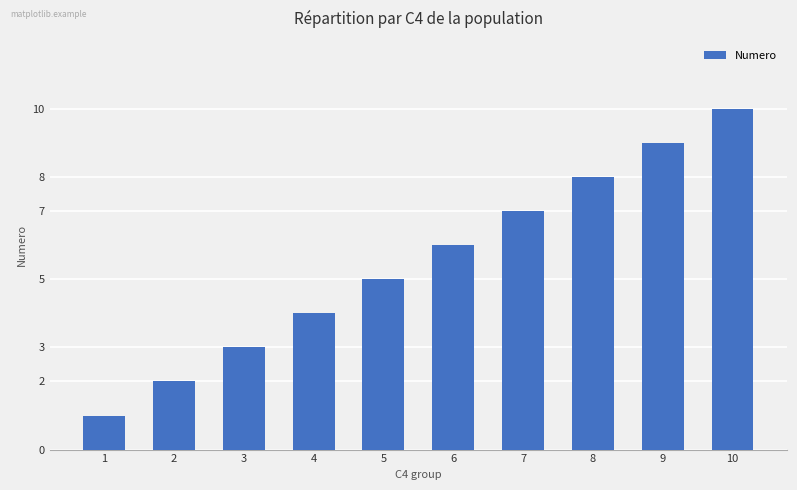

What is the sum of all values?

55